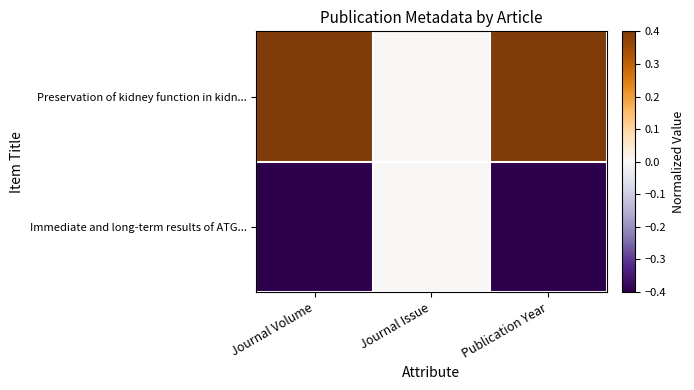

Rank the series by their average value, from lowest to highest.

Immediate and long-term results of ATG..., Preservation of kidney function in kidn...